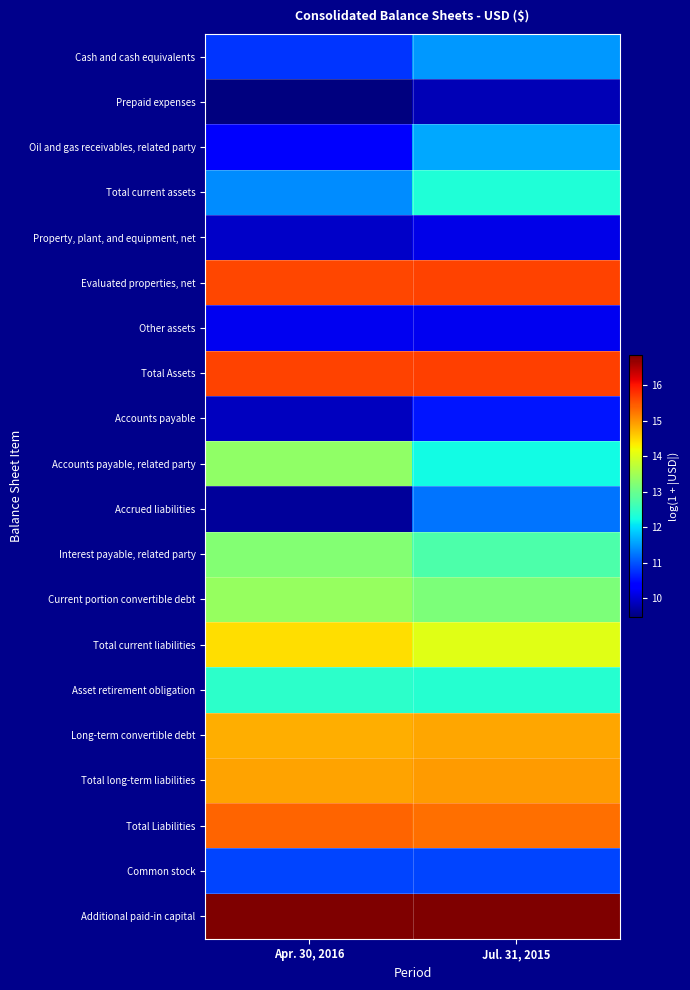

Reading left to right, list all the values displayed in this chart.

Cash and cash equivalents: Apr. 30, 2016=10.8	Jul. 31, 2015=11.5
Prepaid expenses: Apr. 30, 2016=9.5	Jul. 31, 2015=9.8
Oil and gas receivables, related party: Apr. 30, 2016=10.3	Jul. 31, 2015=11.6
Total current assets: Apr. 30, 2016=11.4	Jul. 31, 2015=12.3
Property, plant, and equipment, net: Apr. 30, 2016=9.9	Jul. 31, 2015=10.1
Evaluated properties, net: Apr. 30, 2016=15.6	Jul. 31, 2015=15.6
Other assets: Apr. 30, 2016=10.2	Jul. 31, 2015=10.2
Total Assets: Apr. 30, 2016=15.6	Jul. 31, 2015=15.7
Accounts payable: Apr. 30, 2016=9.9	Jul. 31, 2015=10.6
Accounts payable, related party: Apr. 30, 2016=13.3	Jul. 31, 2015=12.2
Accrued liabilities: Apr. 30, 2016=9.6	Jul. 31, 2015=11.2
Interest payable, related party: Apr. 30, 2016=13.2	Jul. 31, 2015=12.7
Current portion convertible debt: Apr. 30, 2016=13.4	Jul. 31, 2015=13.2
Total current liabilities: Apr. 30, 2016=14.4	Jul. 31, 2015=14.1
Asset retirement obligation: Apr. 30, 2016=12.4	Jul. 31, 2015=12.4
Long-term convertible debt: Apr. 30, 2016=14.8	Jul. 31, 2015=14.9
Total long-term liabilities: Apr. 30, 2016=14.9	Jul. 31, 2015=14.9
Total Liabilities: Apr. 30, 2016=15.4	Jul. 31, 2015=15.3
Common stock: Apr. 30, 2016=10.9	Jul. 31, 2015=10.9
Additional paid-in capital: Apr. 30, 2016=16.8	Jul. 31, 2015=16.8